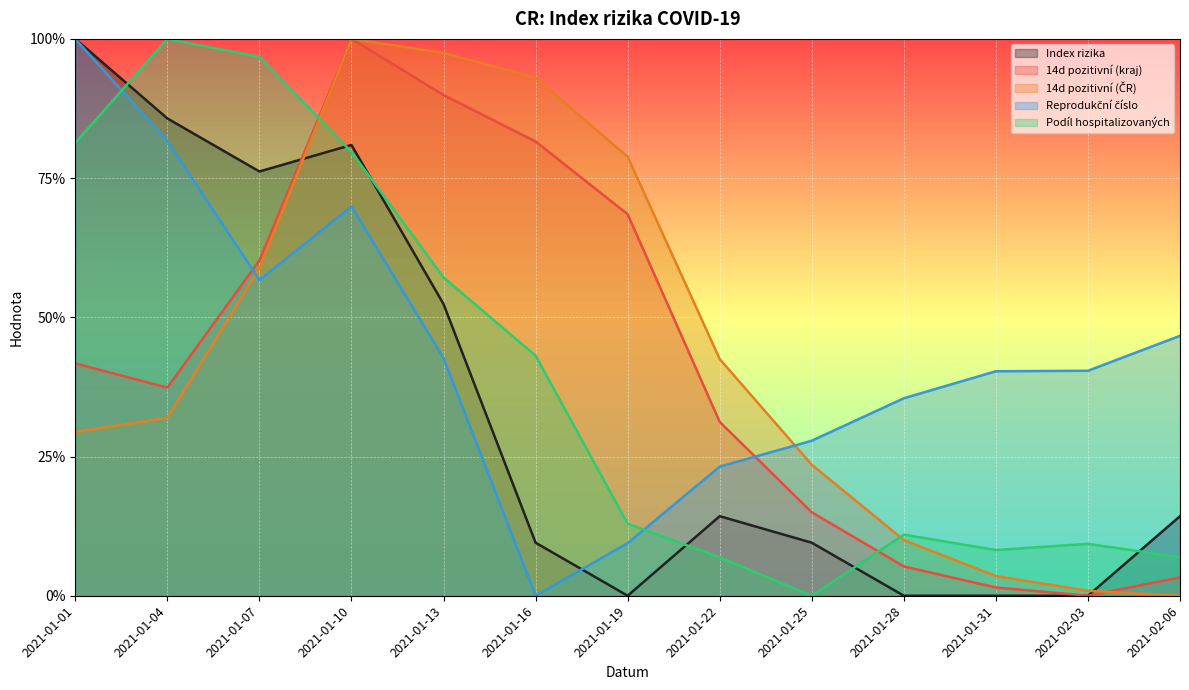

Between 2021-01-25 and 2021-02-03, which is larger?

2021-01-25